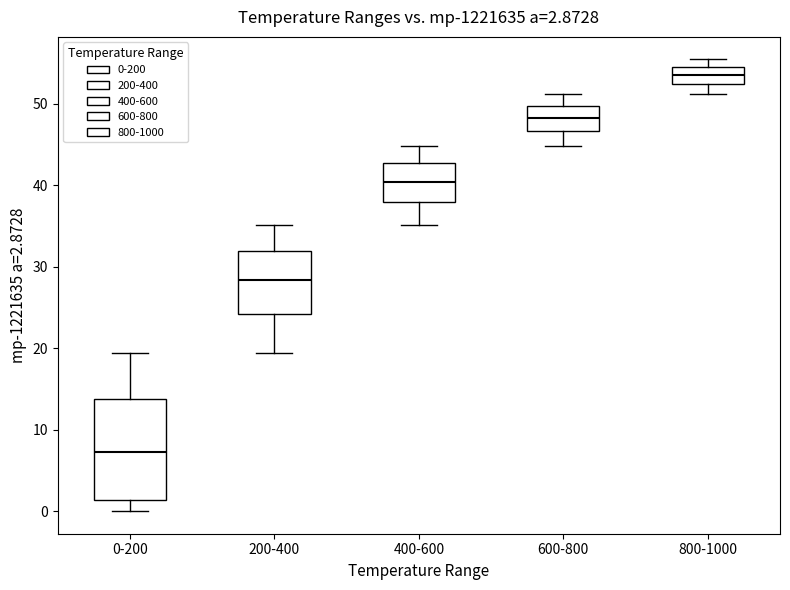

Which box has the highest median line?

800-1000